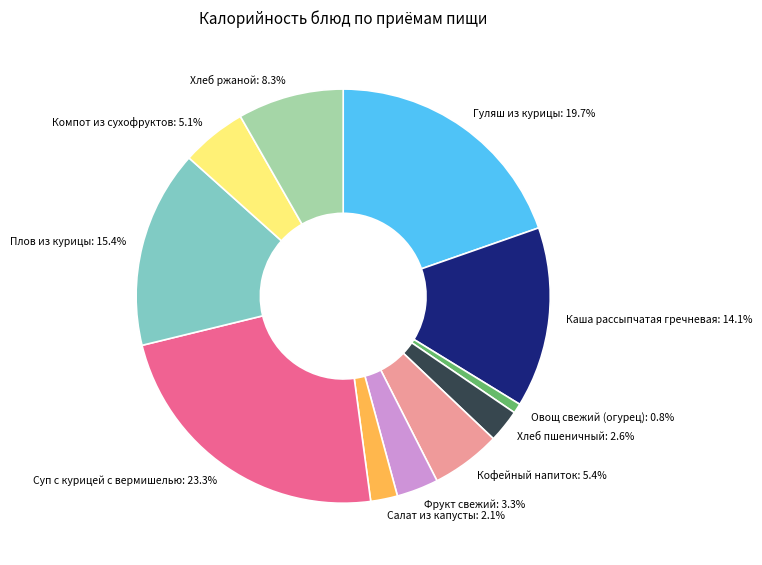

Does Суп с курицей с вермишелью represent more than half of the total?

No